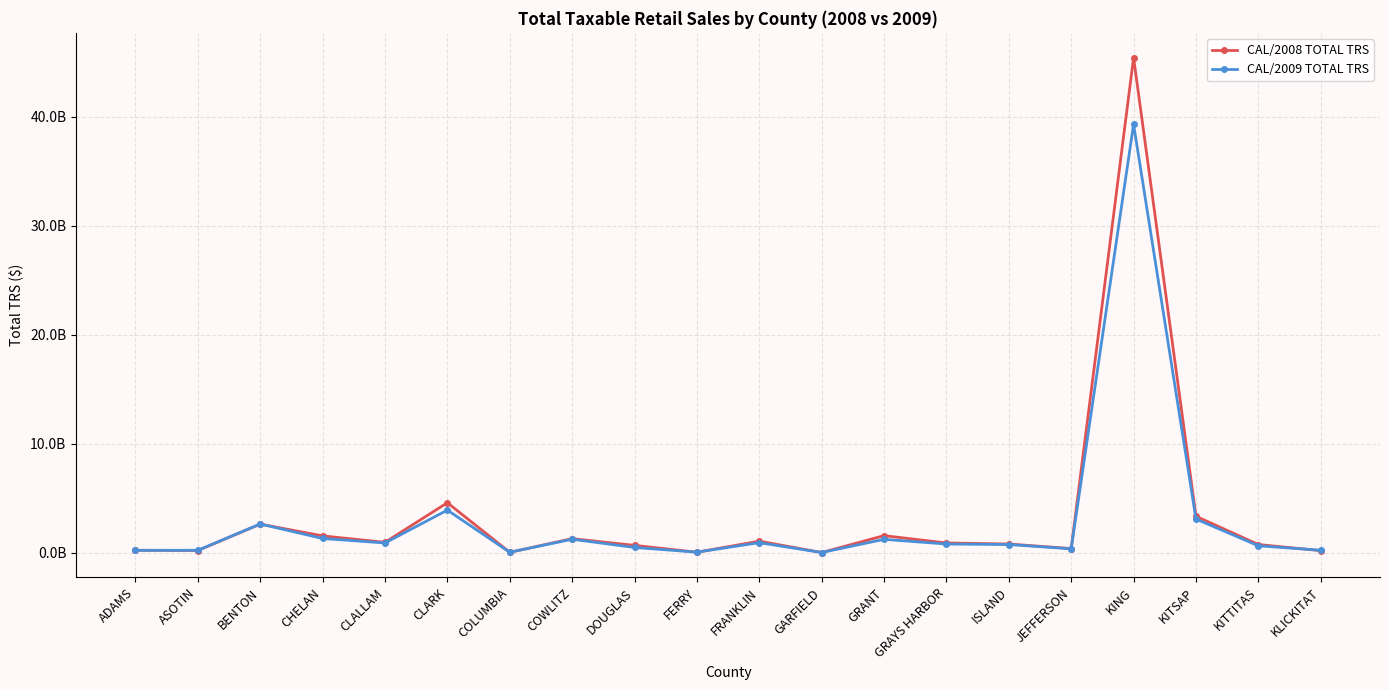

List the series in order of their peak value, lowest first.

CAL/2009 TOTAL TRS, CAL/2008 TOTAL TRS